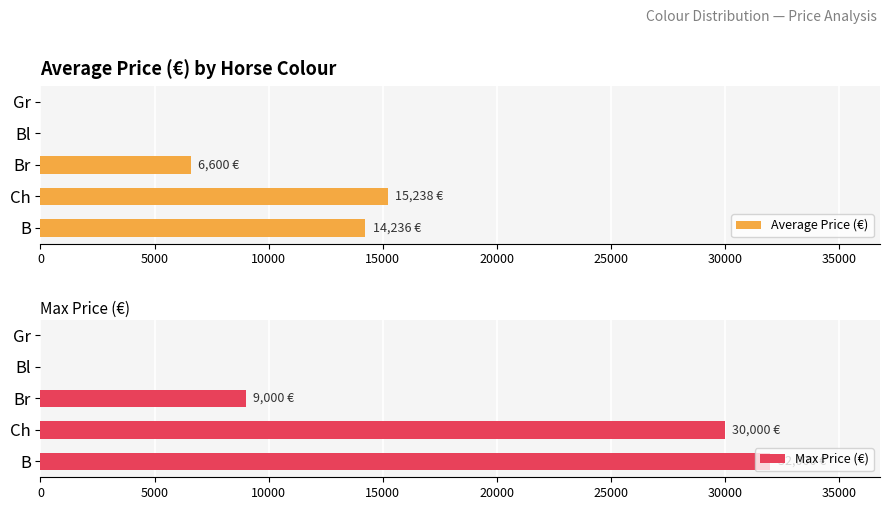

Reading left to right, transcribe all the data shown in this chart.

Average Price (€): 14236.4	15237.5	6600.0	0.0	0.0
Max Price (€): 32000.0	30000.0	9000.0	0.0	0.0